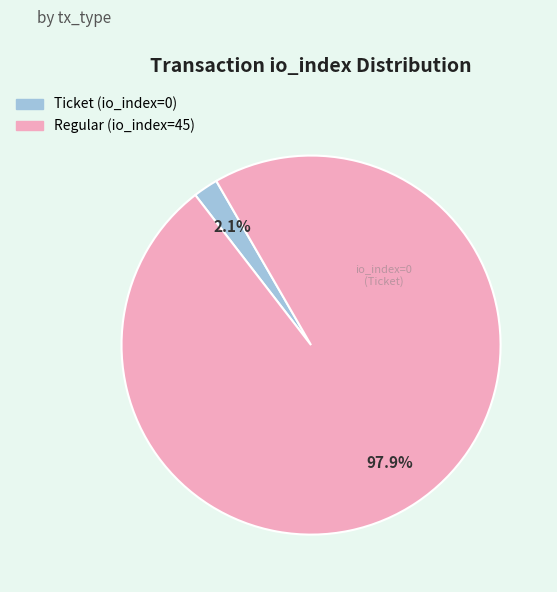

Rank the categories by value from highest to lowest.

Regular (io_index=45), Ticket (io_index=0)